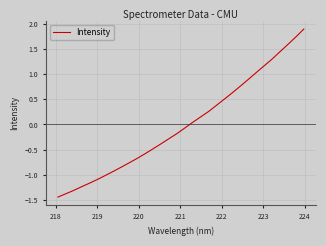

What is the difference between the maximum and minimum values?

3.3